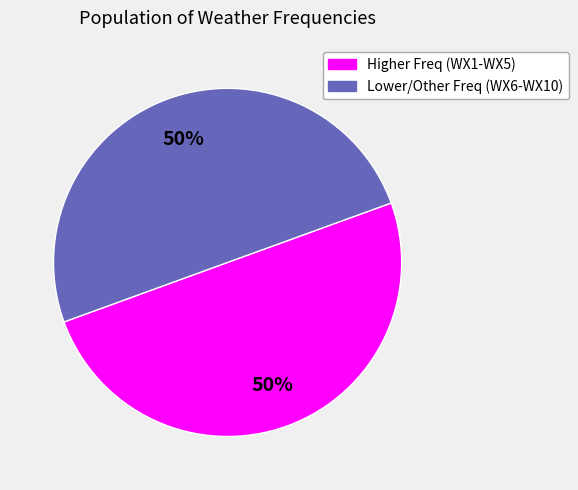

To the nearest percent, what is the average slice percentage?

50%